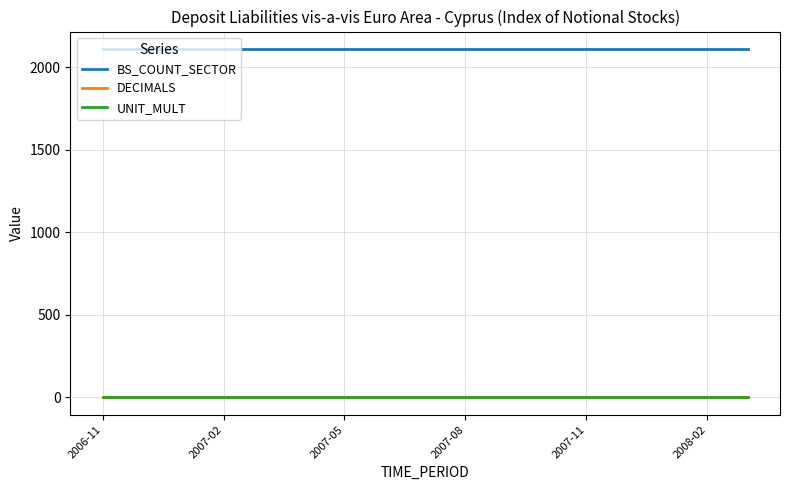

True or false: UNIT_MULT and BS_COUNT_SECTOR intersect in this chart.

False